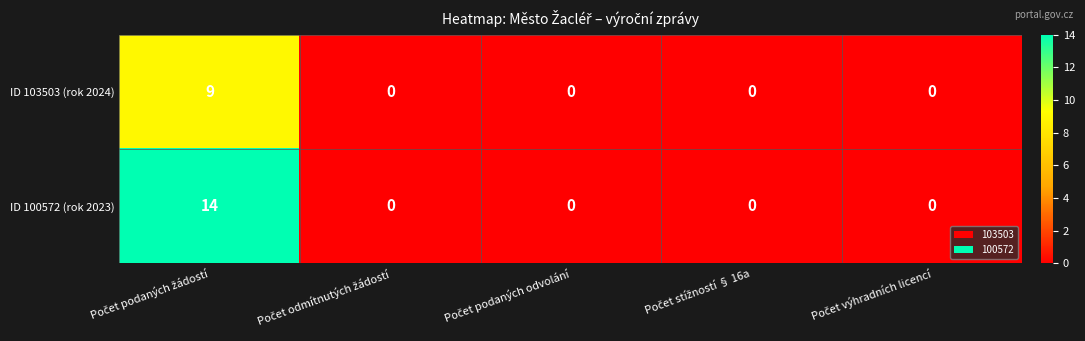

At how many categories does at least one series exceed 1?

1